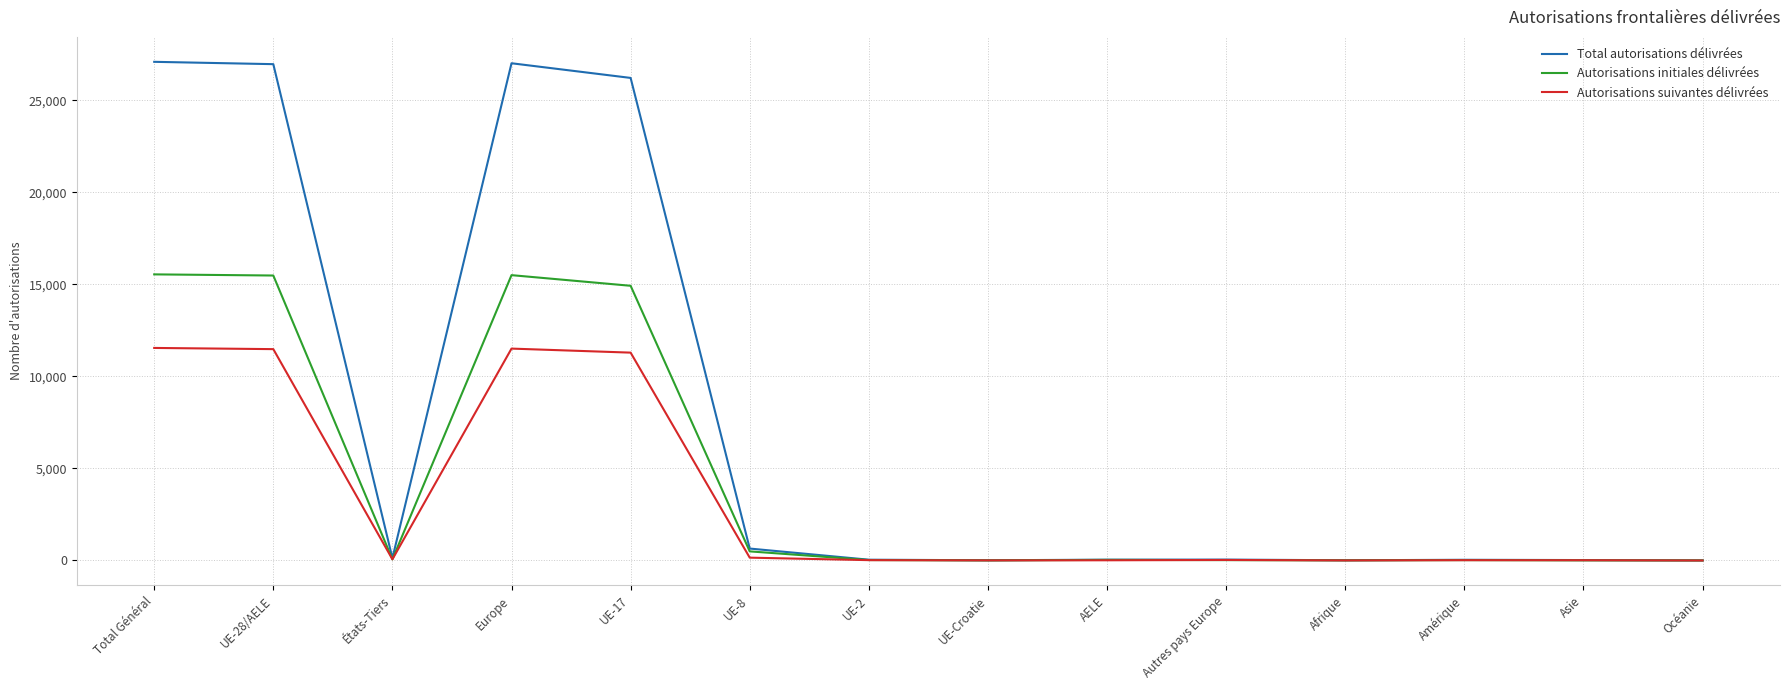

What is the difference between the maximum and second lowest values in the Autorisations initiales délivrées series?

15544